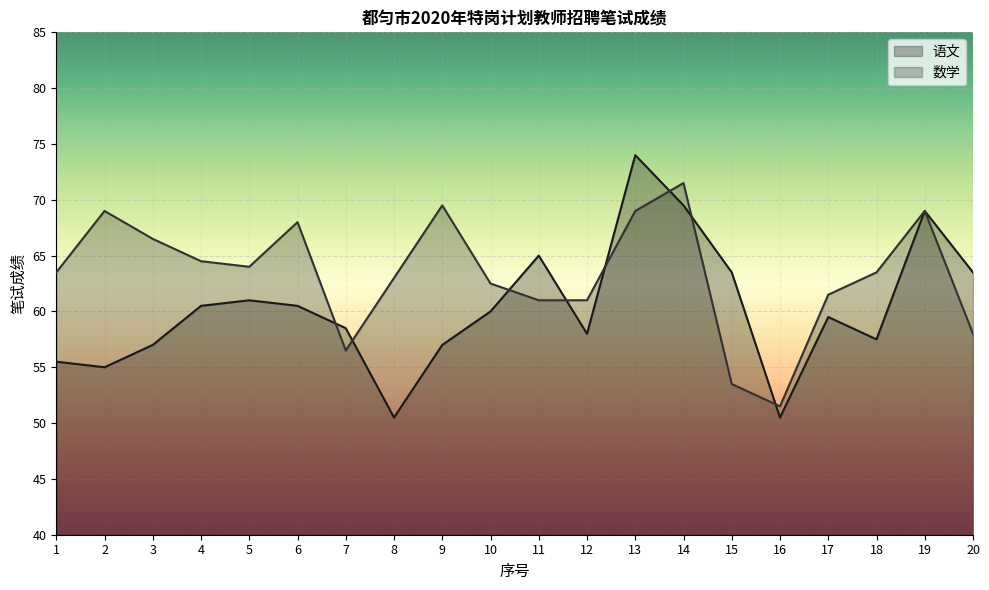

What is the maximum value for 语文?

74.0